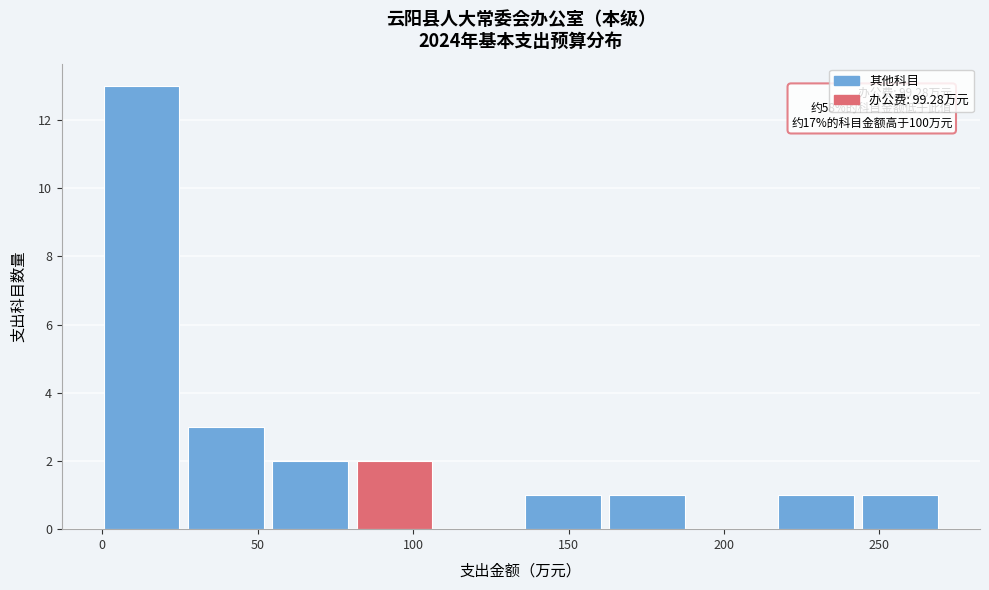

Which range on the x-axis has the tallest bar?

0 to 30